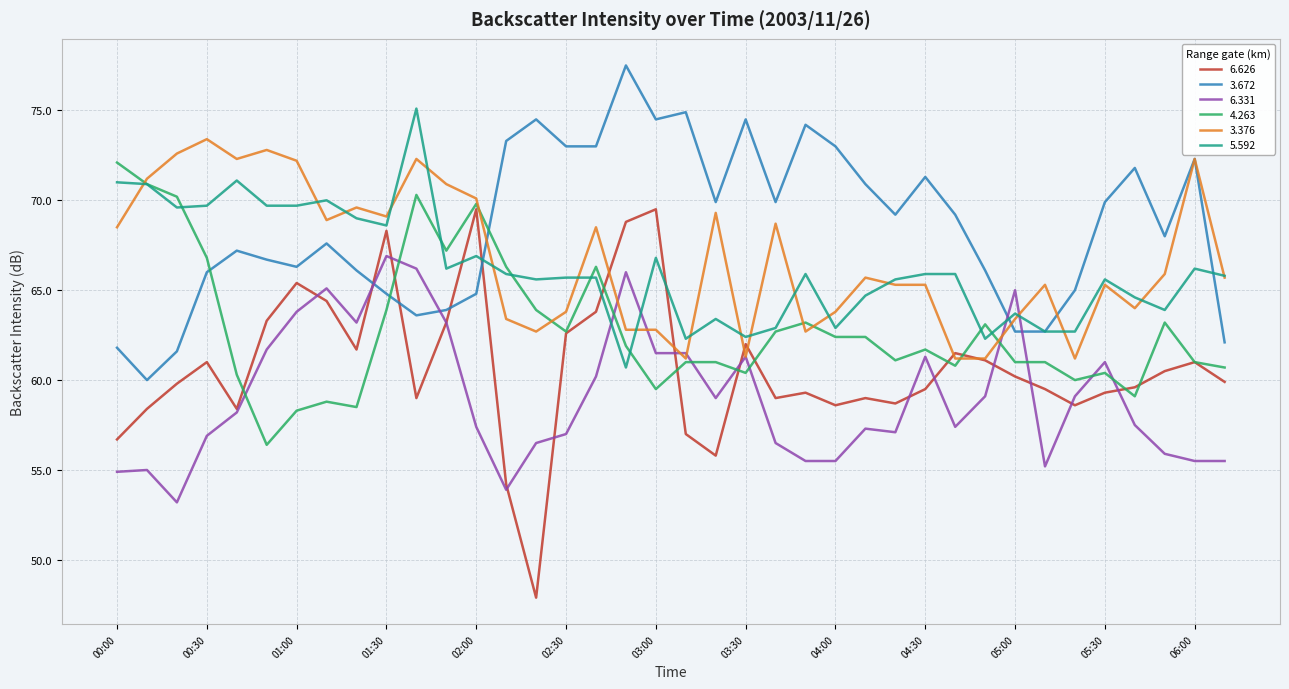

Which series has the largest total across all categories?

3.672